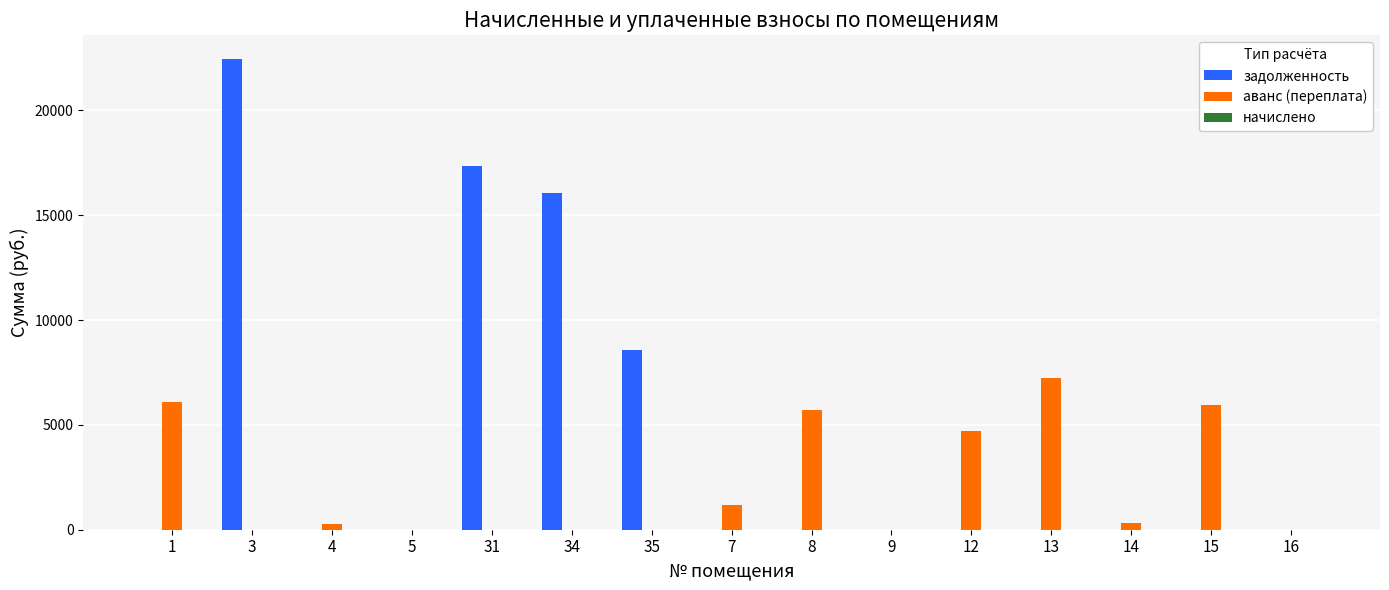

What is the spread (max minus min) of values at 15?

5925.8